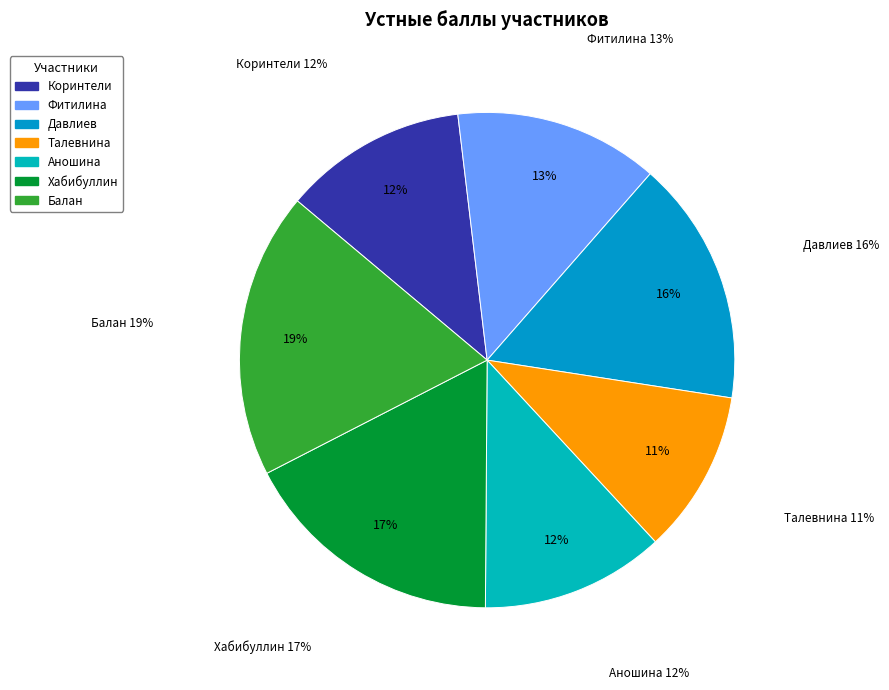

How many segments does this pie chart have?

7